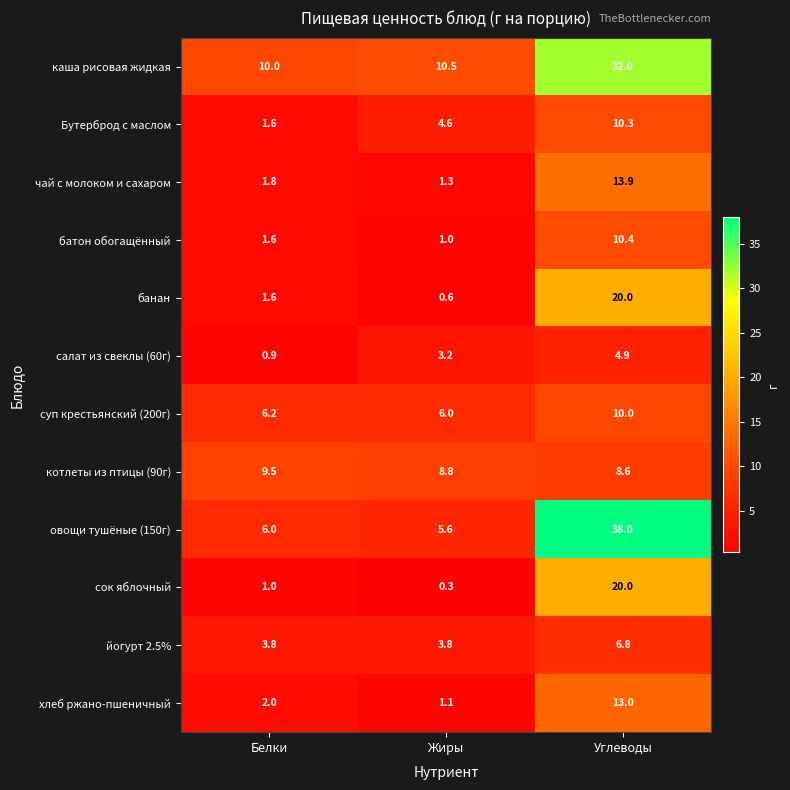

The каша рисовая жидкая series shows 10.0 at Белки. True or false?

True